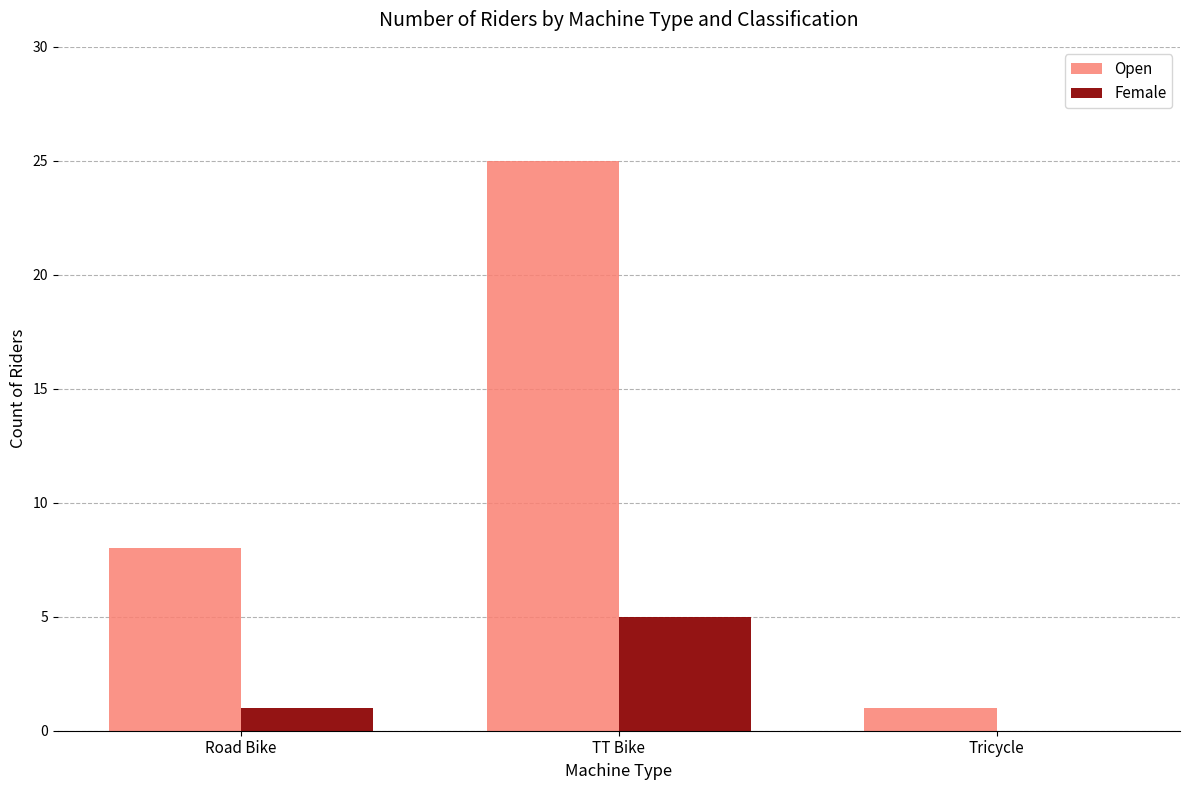

The value of Female at Tricycle is 2. True or false?

False